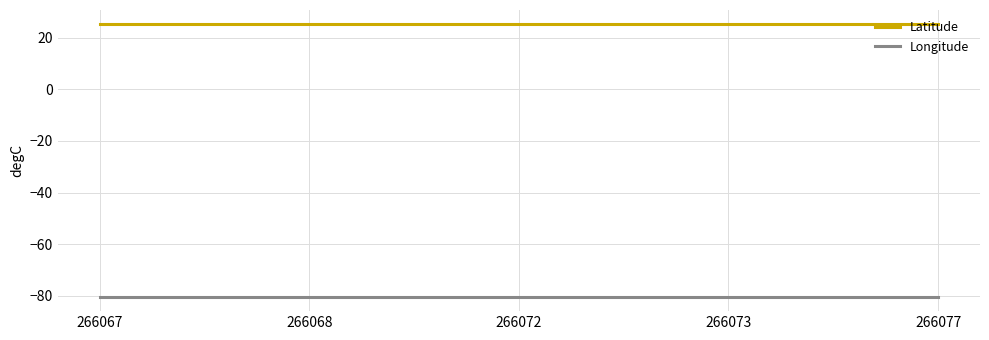

Count the number of categories in the chart.

5